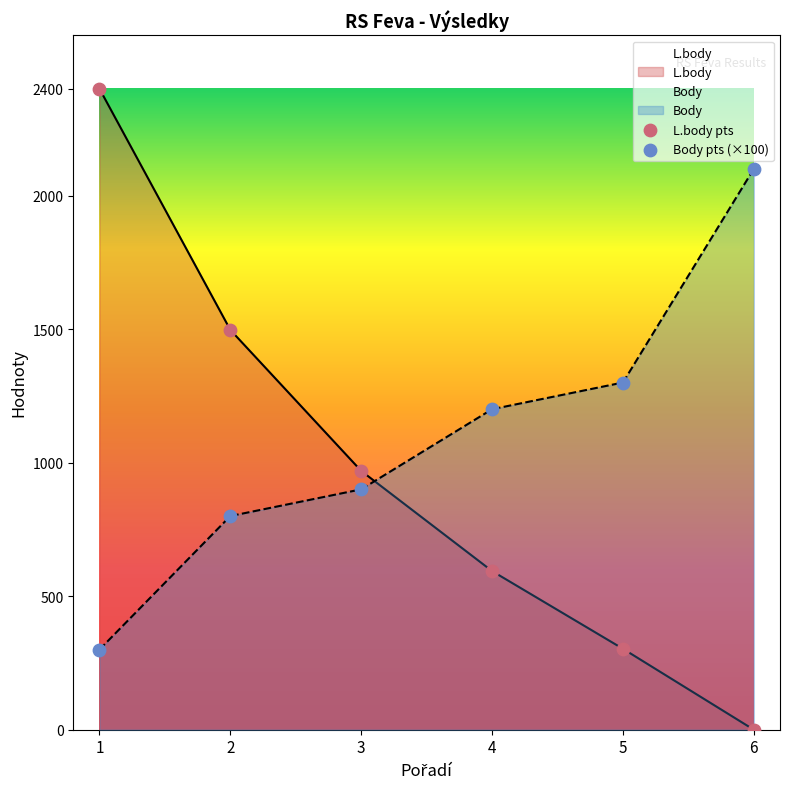

What are all the series names shown in the legend?

Body, L.body